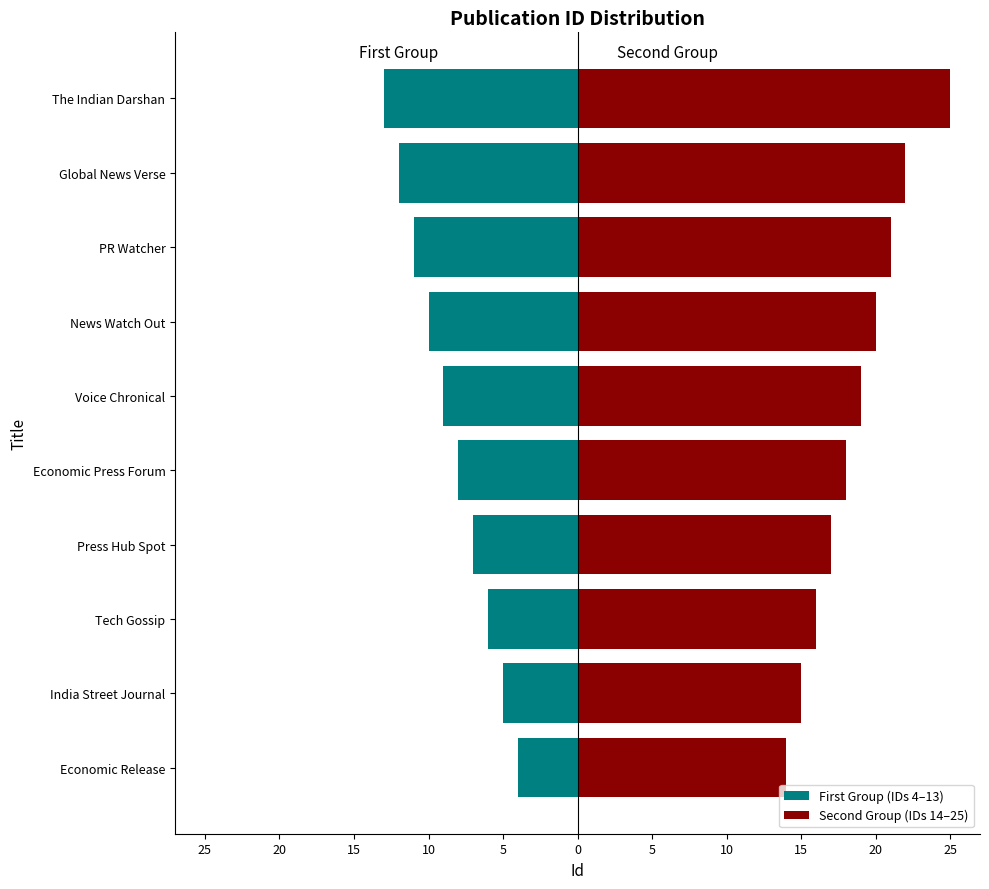

What is the spread (max minus min) of values at 10?

24